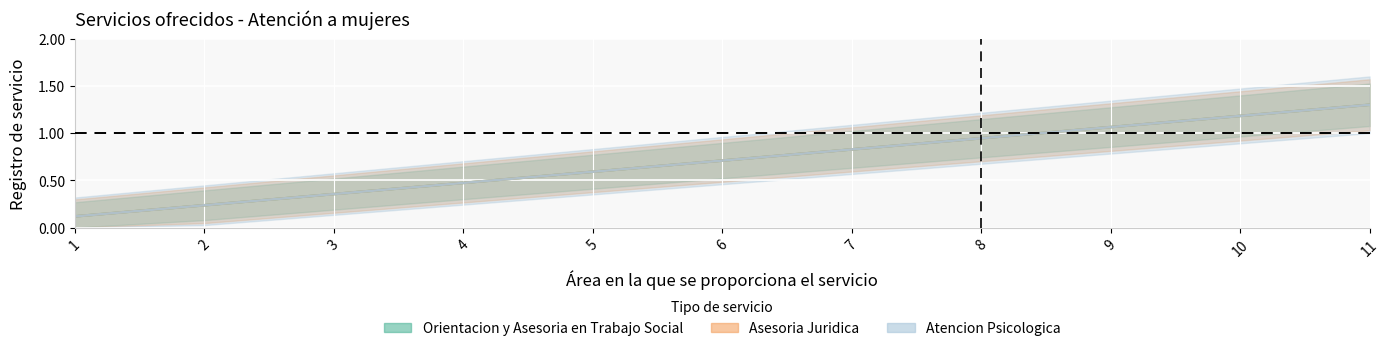

Is it true that Asesoria Juridica equals 1.3 at 11?

True